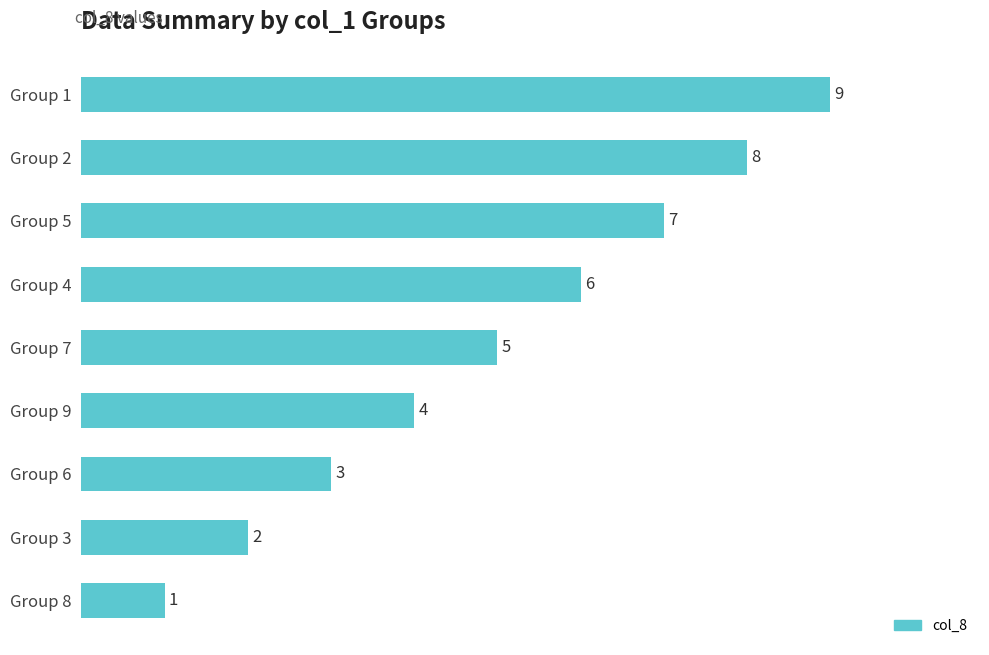

Does the chart contain any negative values?

No